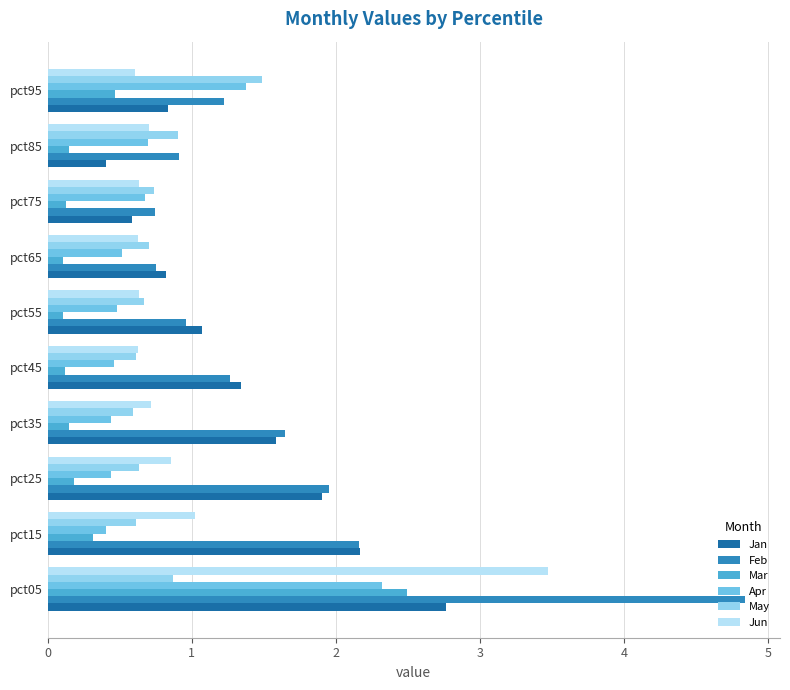

True or false: Feb has a value of 1.1 at pct75.

False